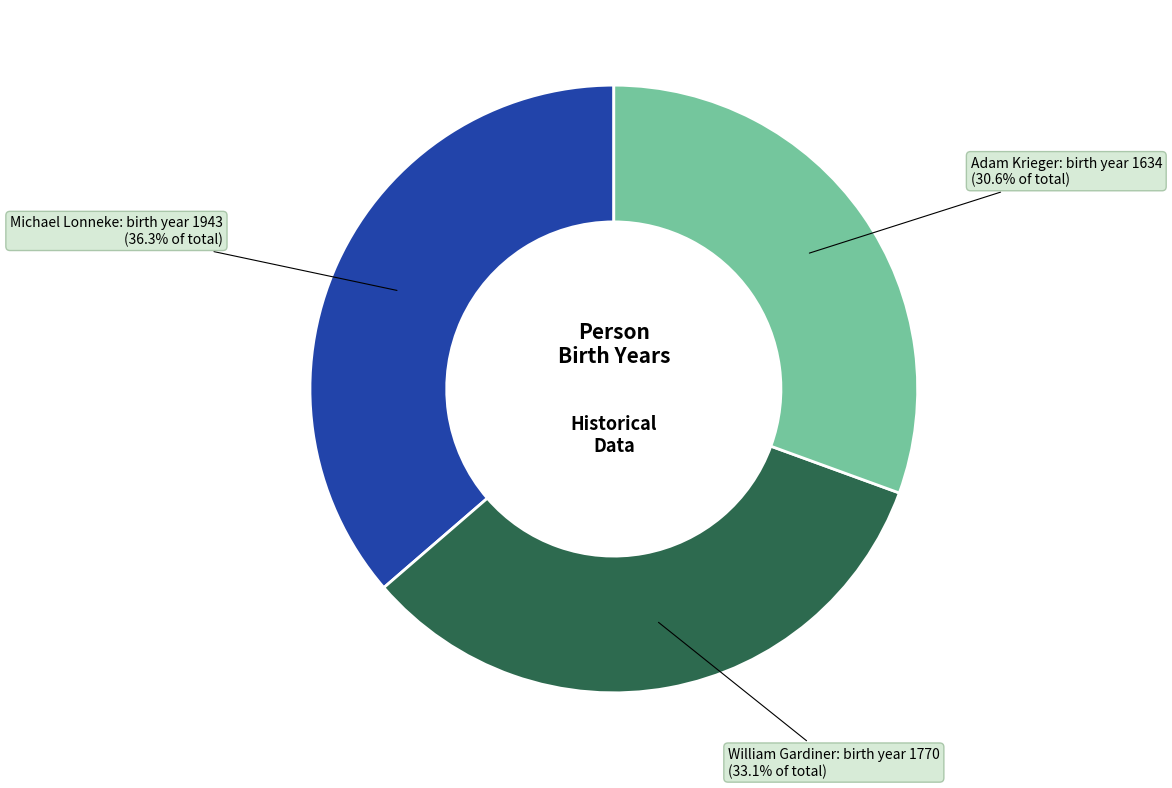

To the nearest percent, what is the average slice percentage?

33%